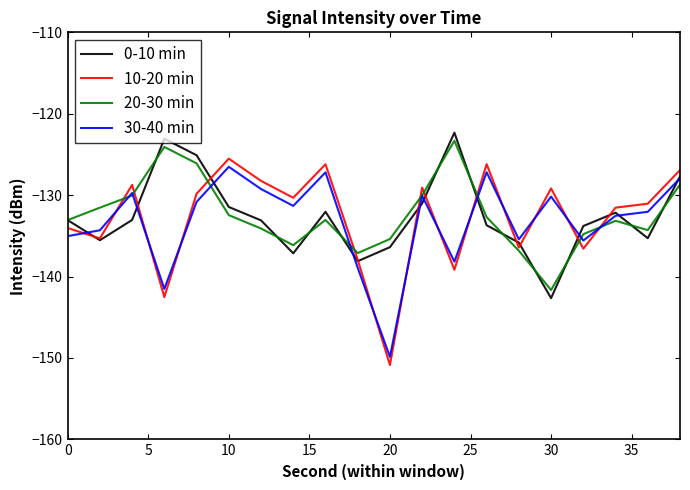

What is the maximum value shown in the chart?

-122.3